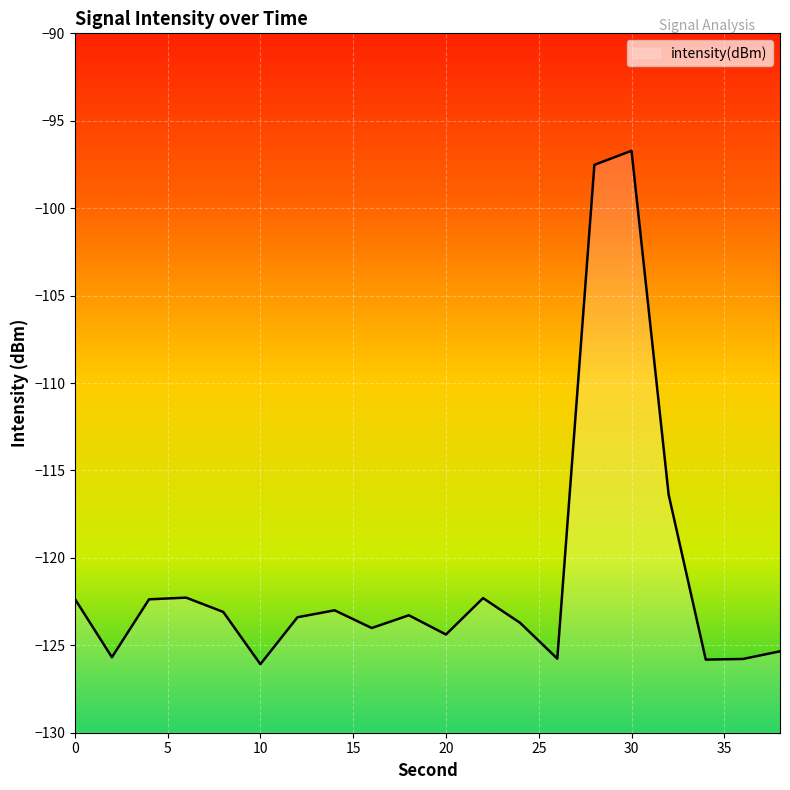

At which category does the data reach its first local peak?

6